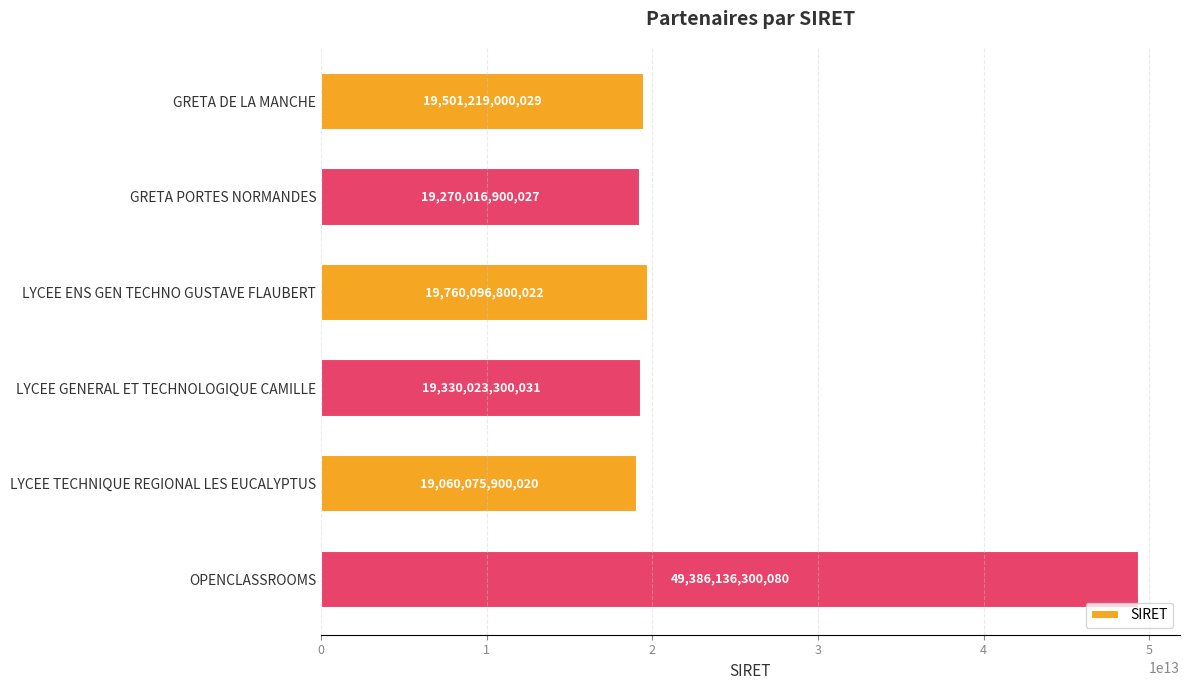

Approximately how many times larger is the value at LYCEE TECHNIQUE REGIONAL LES EUCALYPTUS compared to GRETA PORTES NORMANDES?

1.0